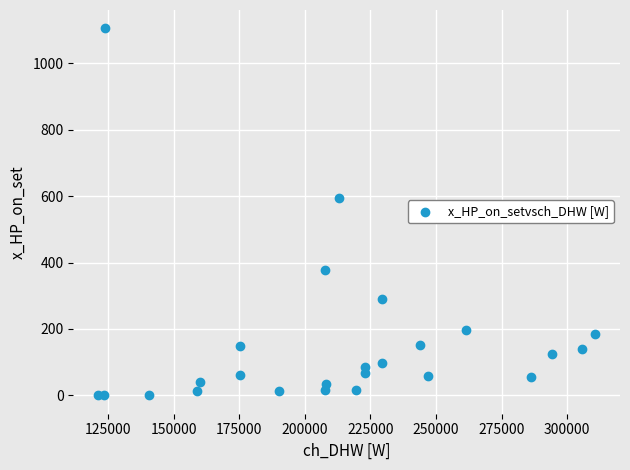

What Y value in the scatter plot is closest to 552?

595